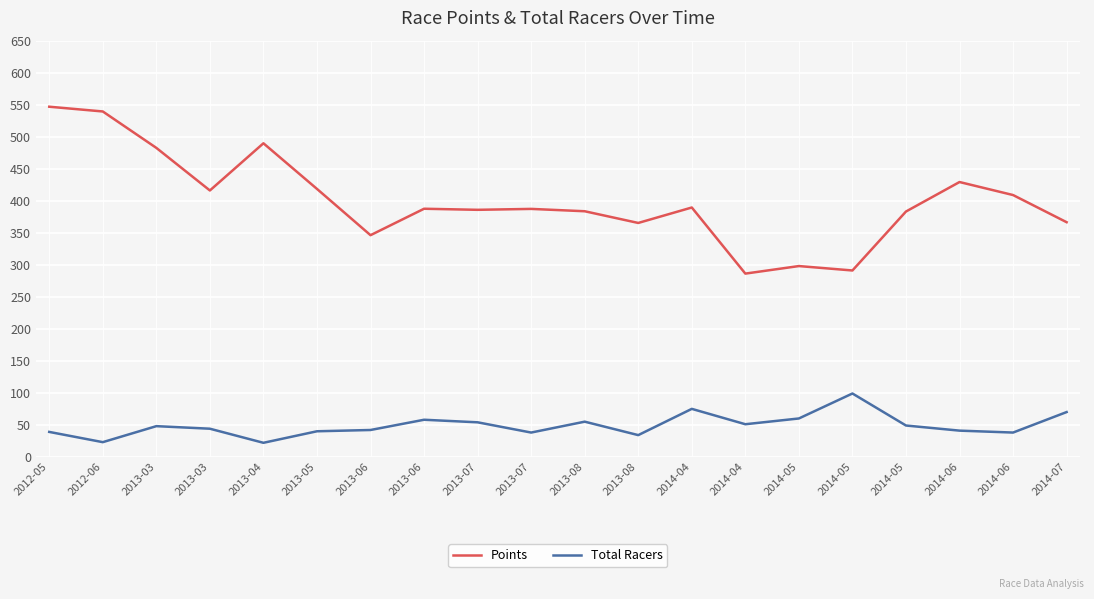

Between 2014-05 and 2014-07, which is larger?

2014-07